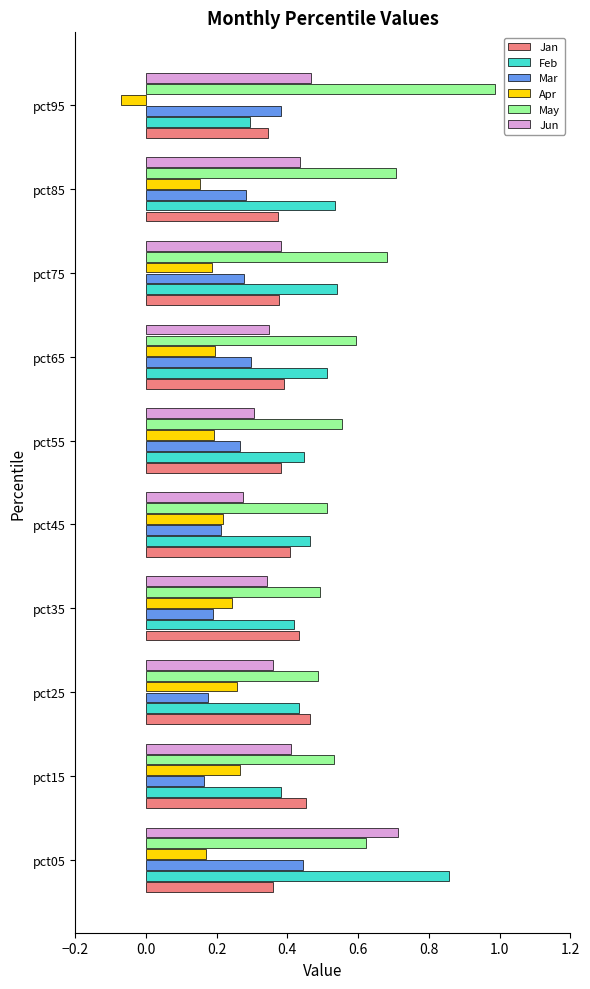

Is it true that Jun equals 0.4 at pct85?

True